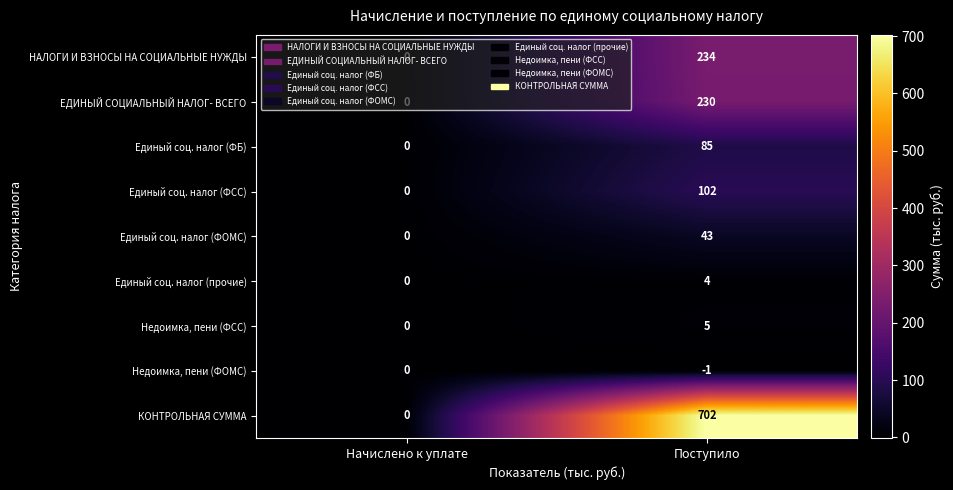

What is the total value across all series at Поступило?

1404